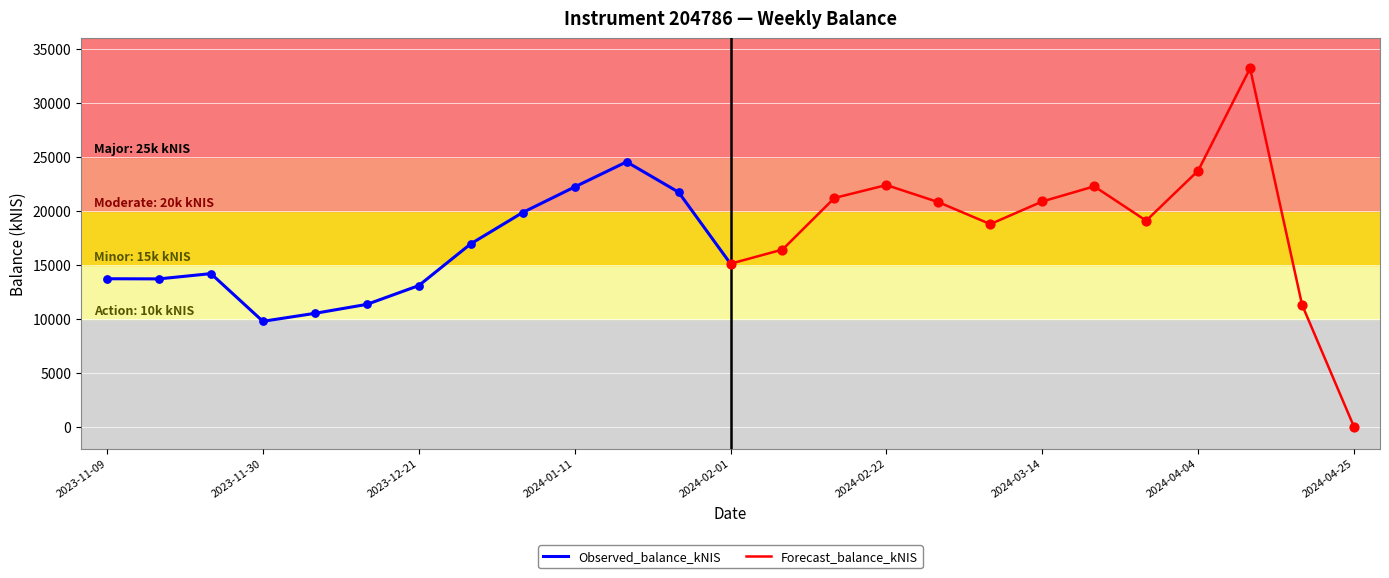

Is the value of Observed_balance_kNIS at 2024-03-14 greater than the value of Forecast_balance_kNIS at 2024-04-25?

No